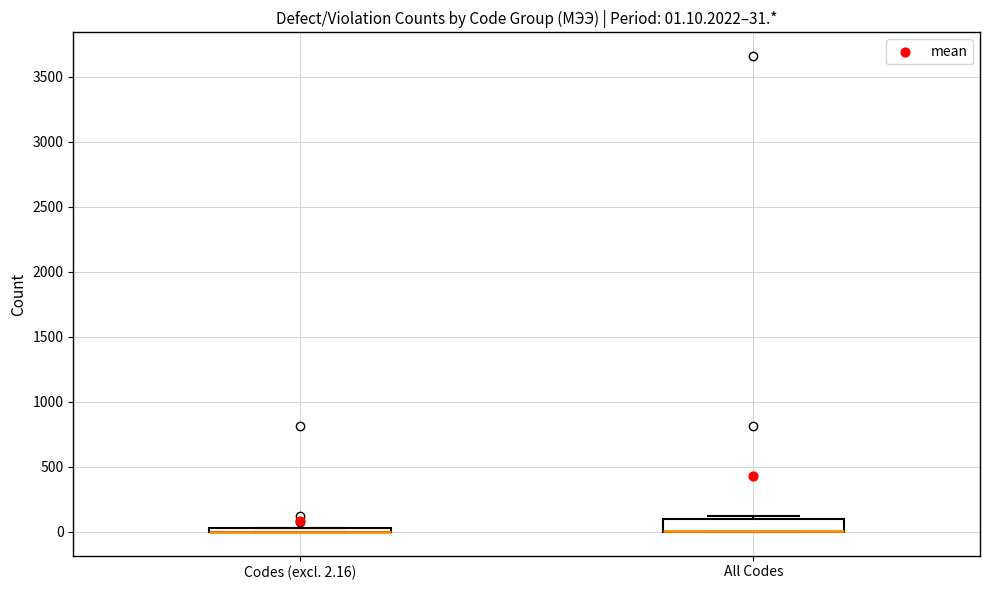

Which box is the tallest, from its lower edge to its upper edge?

All Codes